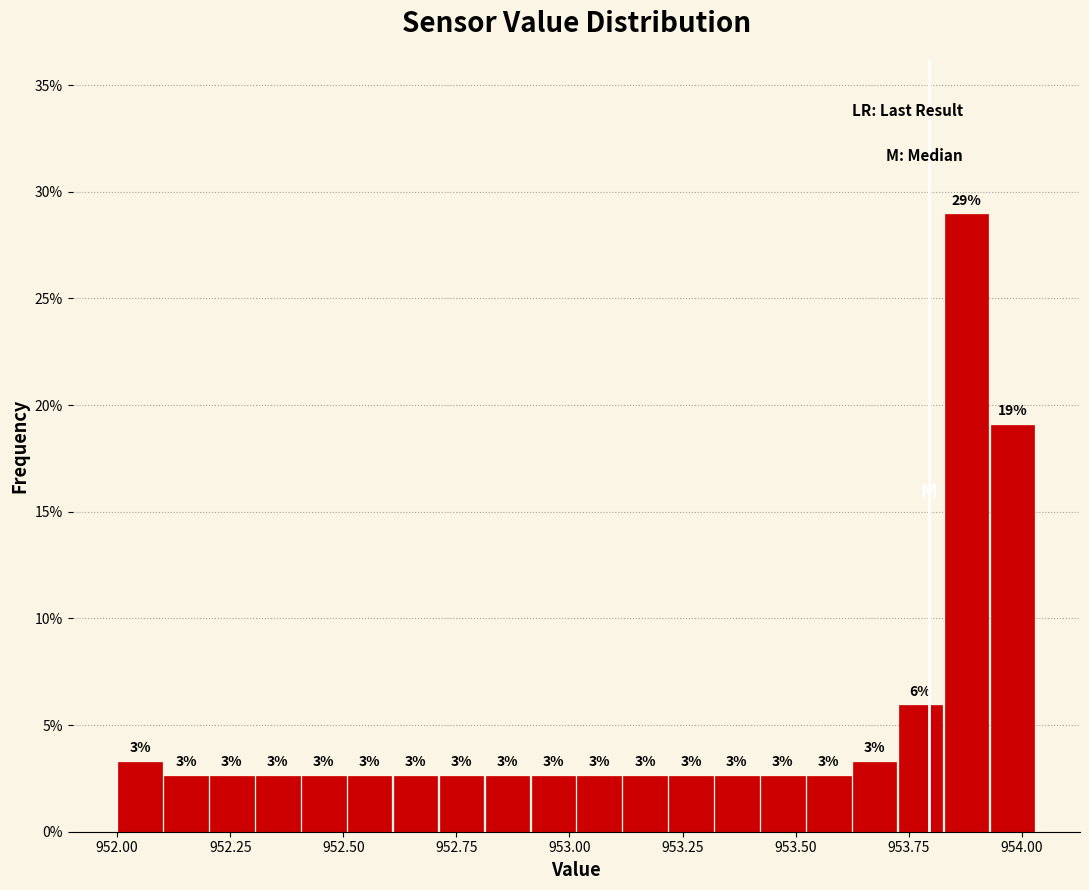

Read against the x-axis, roughly where is the centre of the tallest bar?

953.90